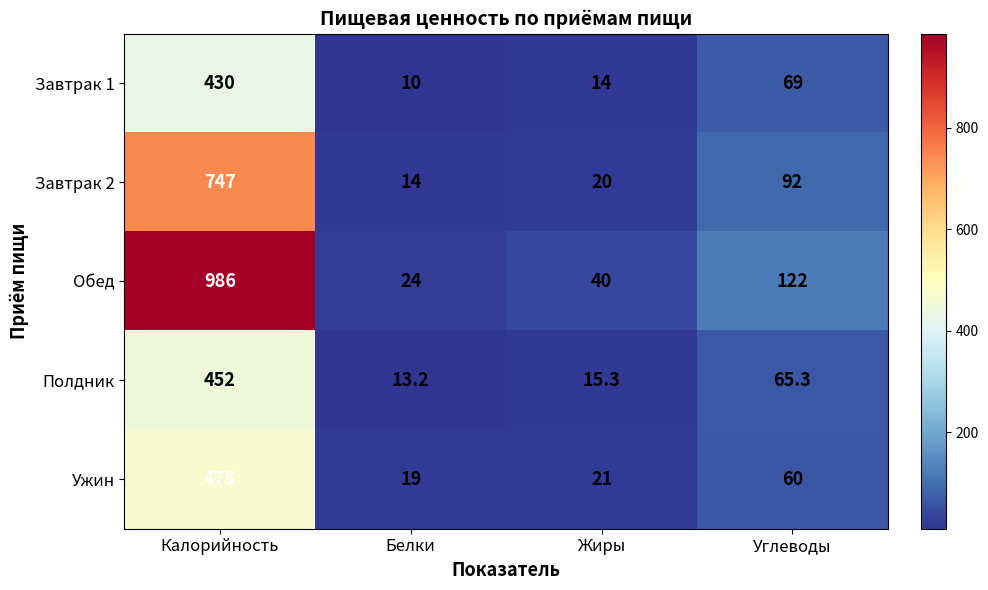

What is the average value of the Обед series?

293.0